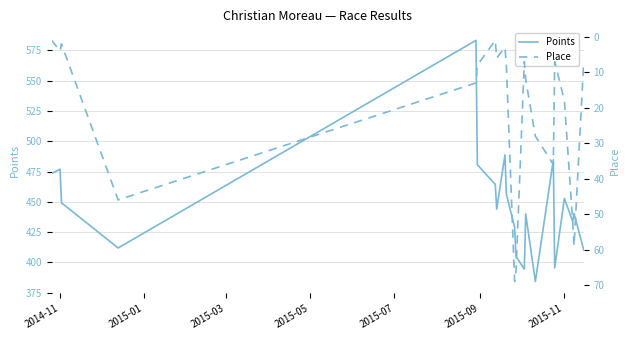

What are all the series names shown in the legend?

Points, Place